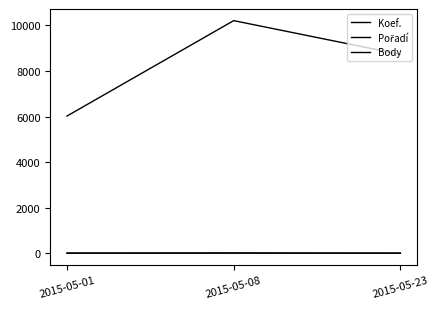

What is the highest value of the Pořadí series?

8